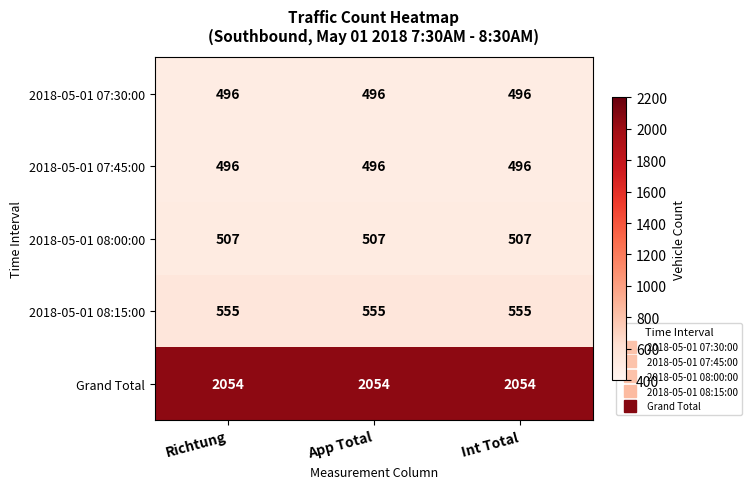

What is the spread (max minus min) of values at Richtung?

1558